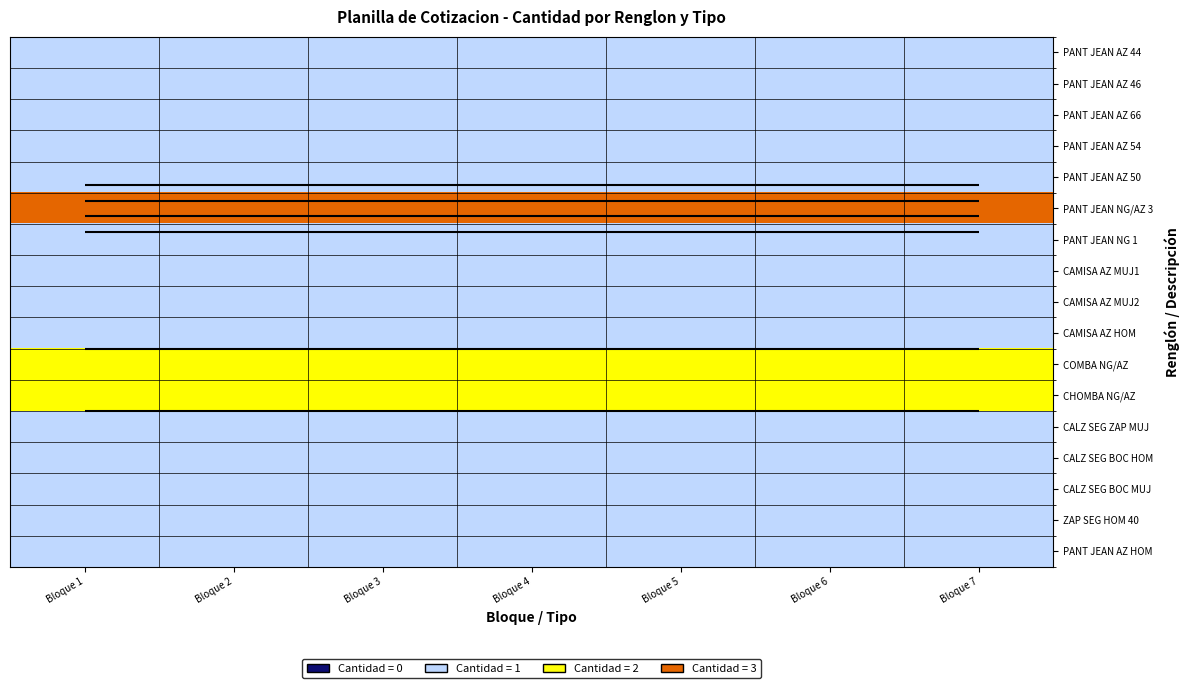

Rank the series by their maximum value, from highest to lowest.

PANT JEAN NG/AZ 3, COMBA NG/AZ, CHOMBA NG/AZ, PANT JEAN AZ 44, PANT JEAN AZ 46, PANT JEAN AZ 66, PANT JEAN AZ 54, PANT JEAN AZ 50, PANT JEAN NG 1, CAMISA AZ MUJ1, CAMISA AZ MUJ2, CAMISA AZ HOM, CALZ SEG ZAP MUJ, CALZ SEG BOC HOM, CALZ SEG BOC MUJ, ZAP SEG HOM 40, PANT JEAN AZ HOM